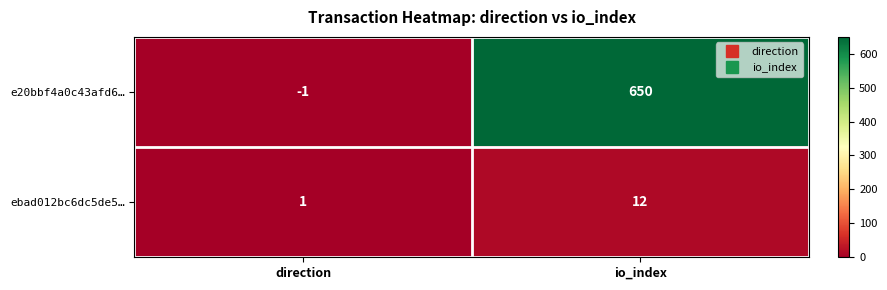

At direction, list the series in order from smallest to largest.

e20bbf4a0c43afd6…, ebad012bc6dc5de5…